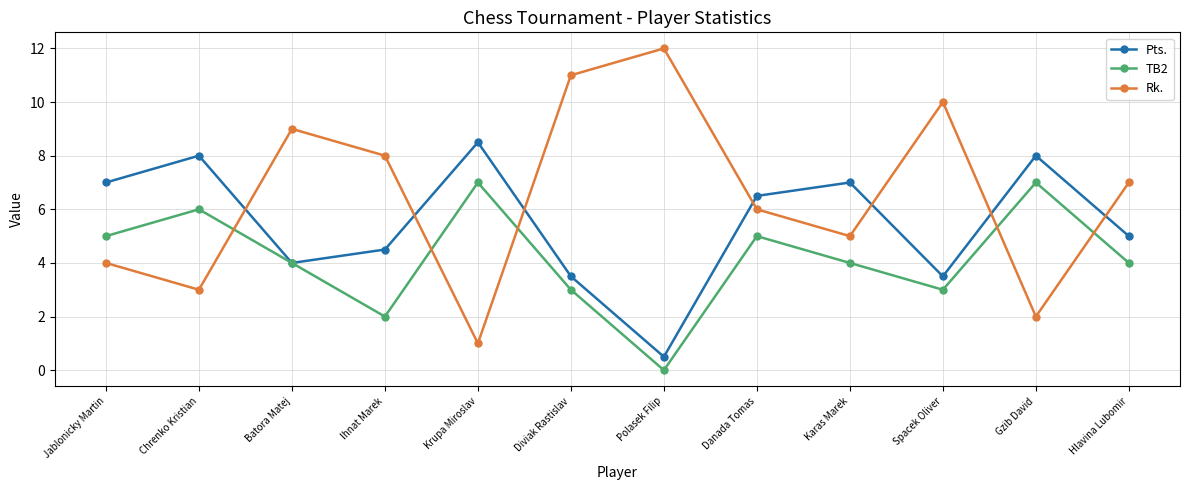

What are all the series names shown in the legend?

Pts., TB2, Rk.